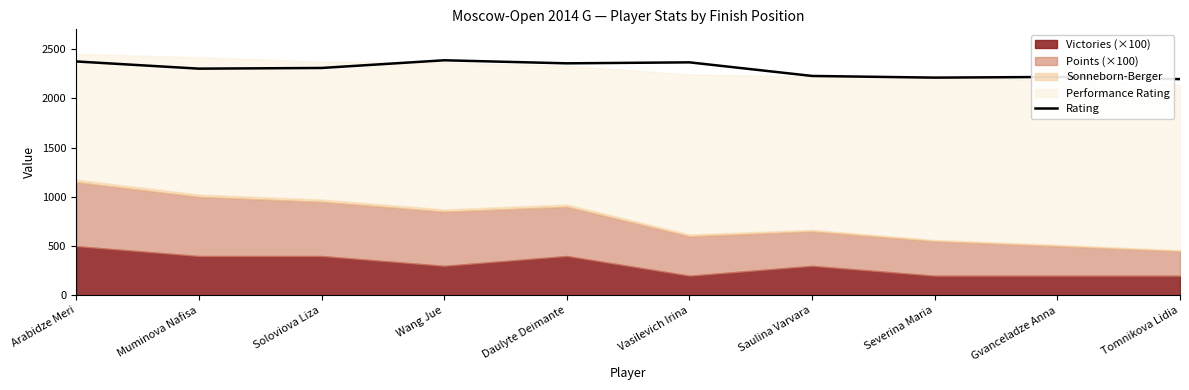

How many values exceed 2308?

4